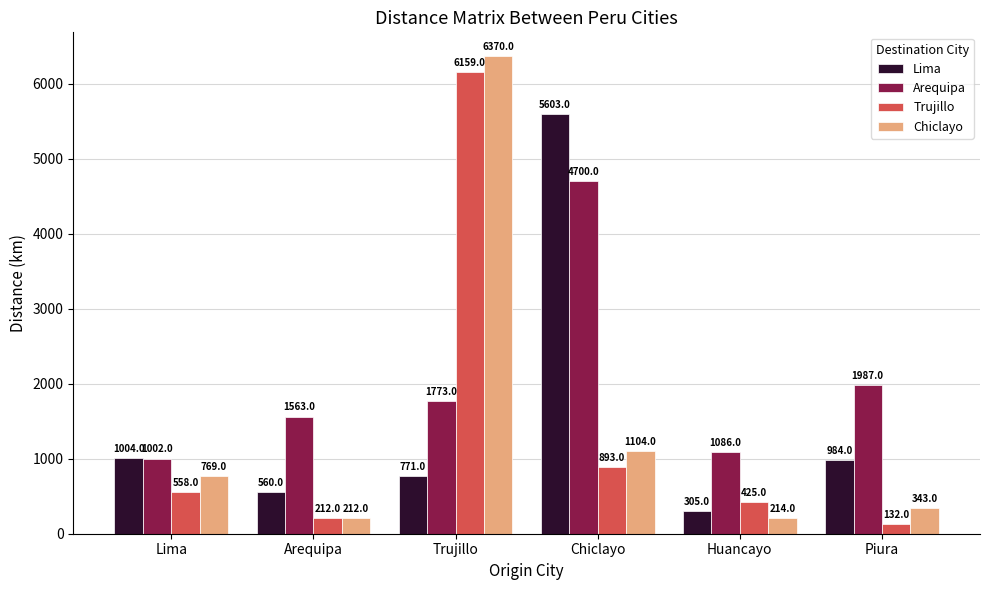

What is the value of the Trujillo bar at the 3rd from the left?

6159